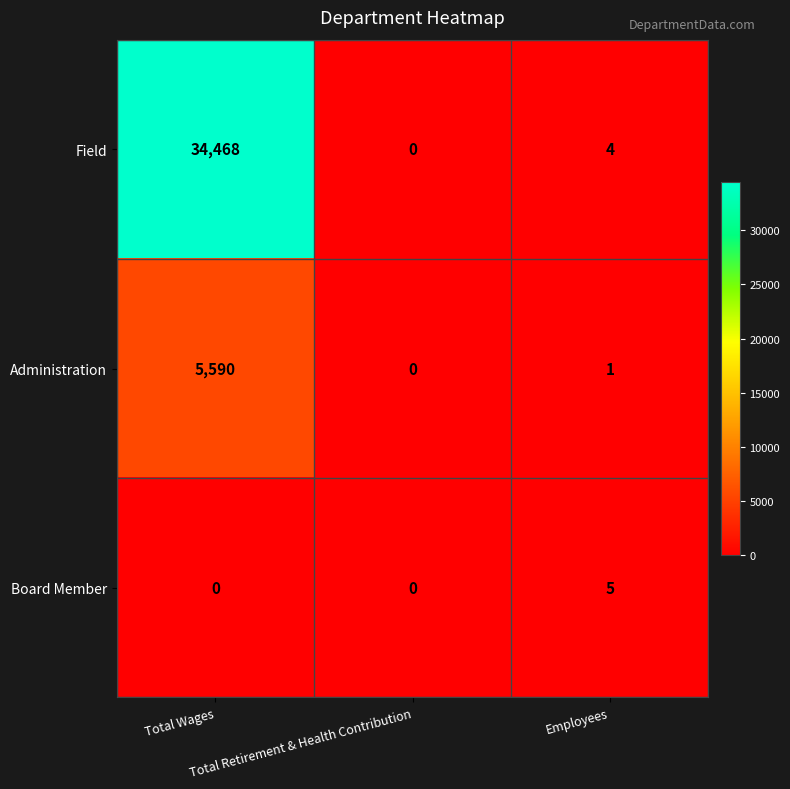

What is the highest value of the Administration series?

5590